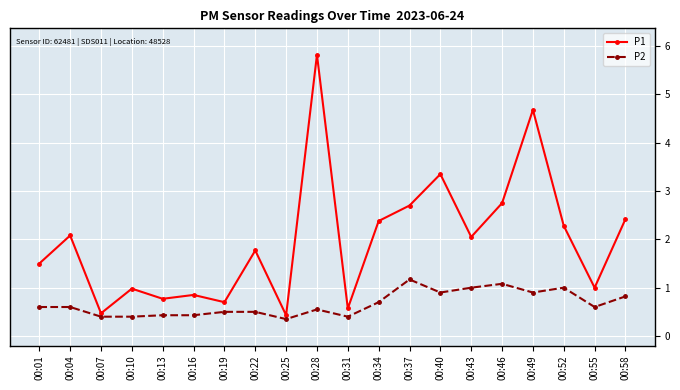

What is the sum of the P1 values at 00:04 and 00:58?

4.5